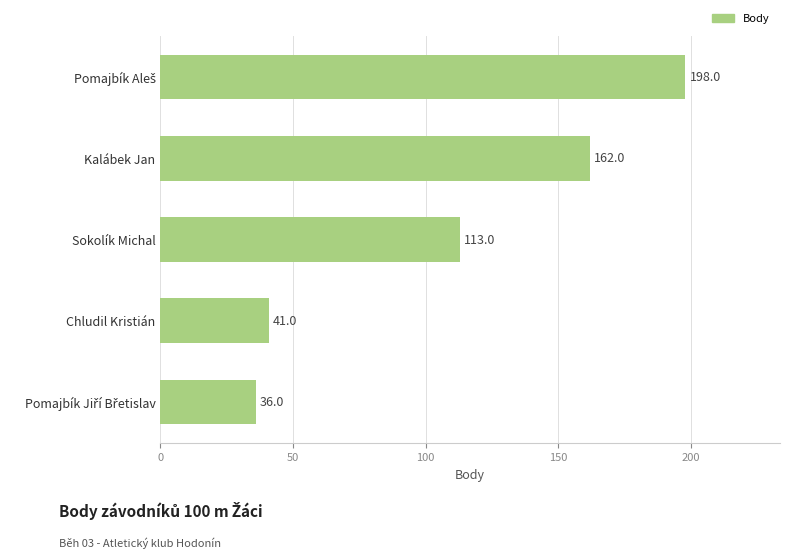

What is the sum of all values?

550